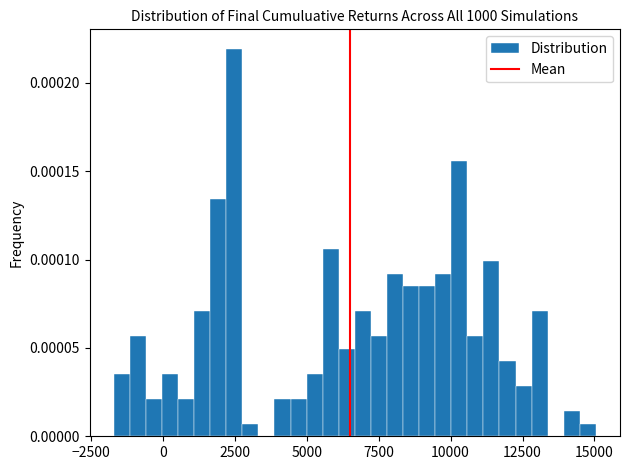

Read against the x-axis, roughly where is the centre of the tallest bar?

2500